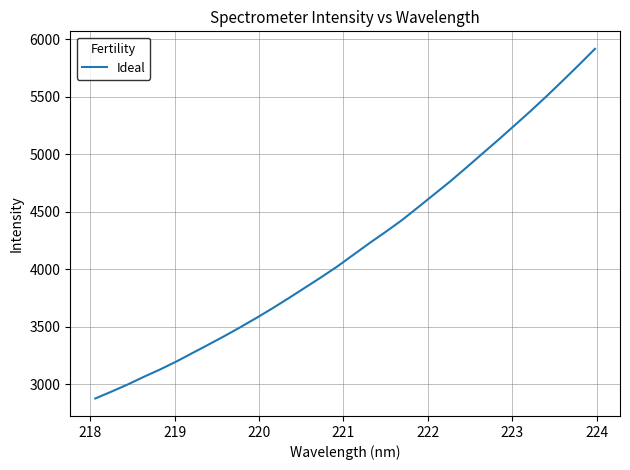

How many lines are shown in the chart?

1